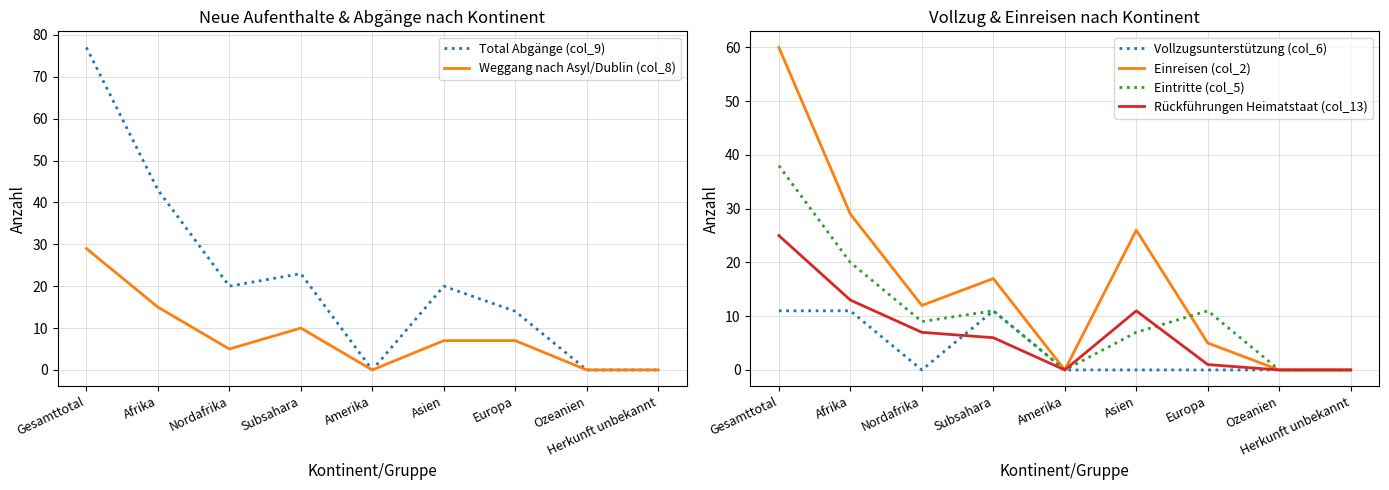

True or false: Rückführungen Heimatstaat (col_13) and Total Abgänge (col_9) intersect in this chart.

False